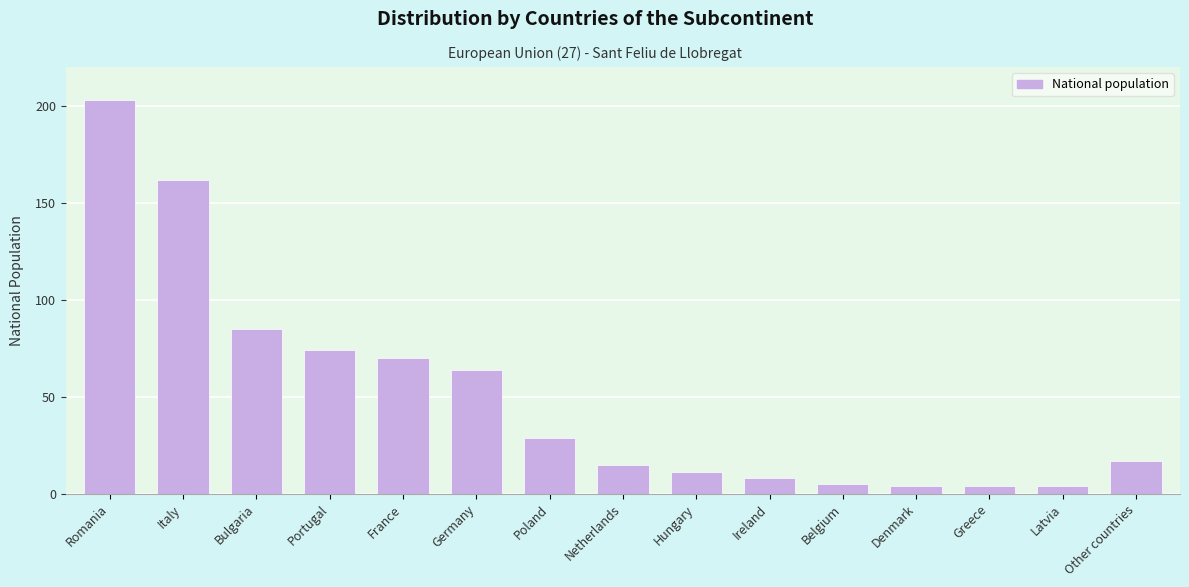

Reading left to right, extract all data points from this chart.

Romania=203	Italy=162	Bulgaria=85	Portugal=74	France=70	Germany=64	Poland=29	Netherlands=15	Hungary=11	Ireland=8	Belgium=5	Denmark=4	Greece=4	Latvia=4	Other countries=17